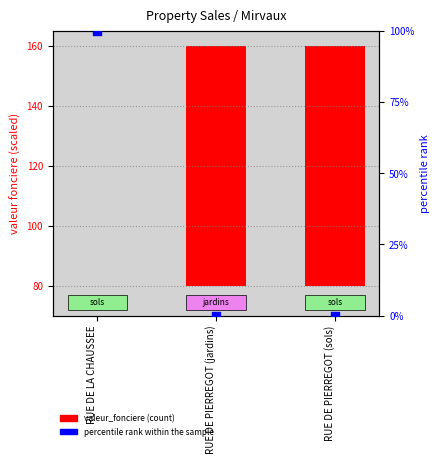

Which series has the largest total across all categories?

valeur_fonciere (count)